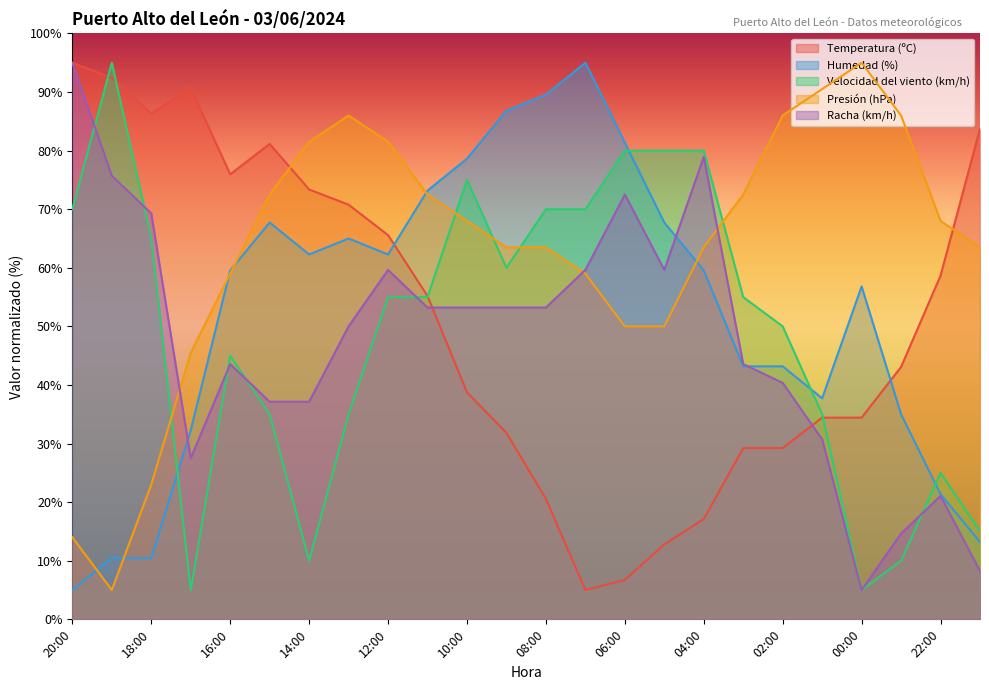

List the labels in order of Temperatura (ºC) value, smallest first.

07:00, 06:00, 05:00, 04:00, 08:00, 03:00, 02:00, 09:00, 01:00, 00:00, 10:00, 23:00, 11:00, 22:00, 12:00, 13:00, 14:00, 16:00, 15:00, 21:00, 18:00, 17:00, 19:00, 20:00